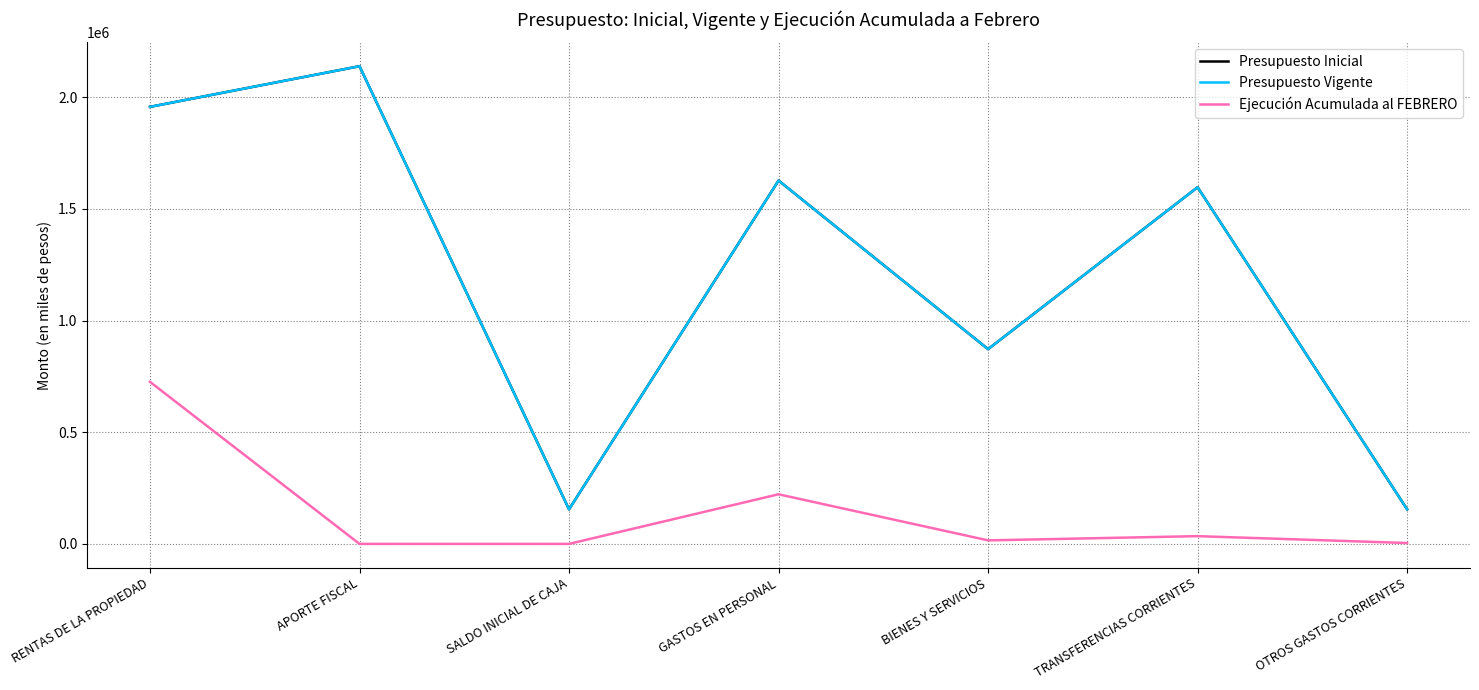

Reading left to right, transcribe all the data shown in this chart.

Presupuesto Inicial: RENTAS DE LA PROPIEDAD=1956670	APORTE FISCAL=2138622	SALDO INICIAL DE CAJA=154646	GASTOS EN PERSONAL=1626661	BIENES Y SERVICIOS=871862	TRANSFERENCIAS CORRIENTES=1596769	OTROS GASTOS CORRIENTES=154646
Presupuesto Vigente: RENTAS DE LA PROPIEDAD=1956670	APORTE FISCAL=2138622	SALDO INICIAL DE CAJA=154646	GASTOS EN PERSONAL=1626661	BIENES Y SERVICIOS=871862	TRANSFERENCIAS CORRIENTES=1596769	OTROS GASTOS CORRIENTES=154646
Ejecución Acumulada al FEBRERO: RENTAS DE LA PROPIEDAD=725479	APORTE FISCAL=0	SALDO INICIAL DE CAJA=0	GASTOS EN PERSONAL=222077	BIENES Y SERVICIOS=15719	TRANSFERENCIAS CORRIENTES=34624	OTROS GASTOS CORRIENTES=3845